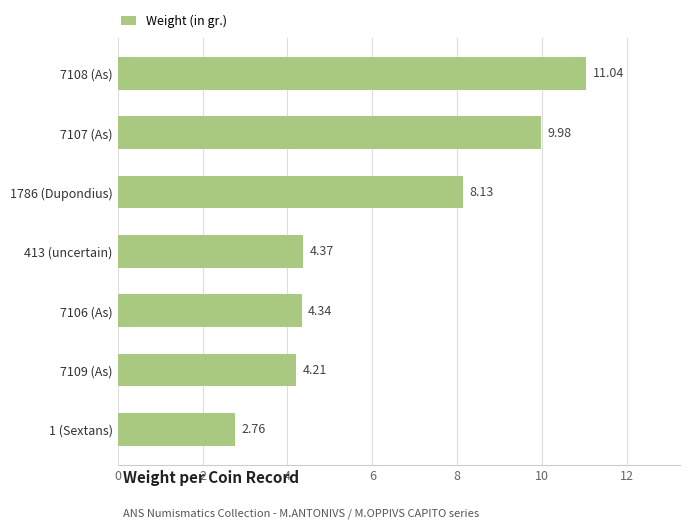

Where is the data nearest to the value 6?

413 (uncertain)